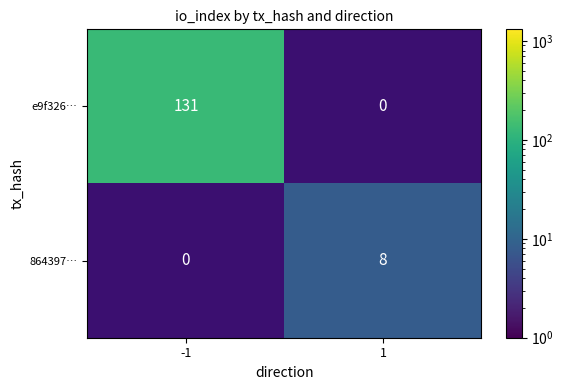

Is the value of 864397… at 1 greater than the value of e9f326… at -1?

No